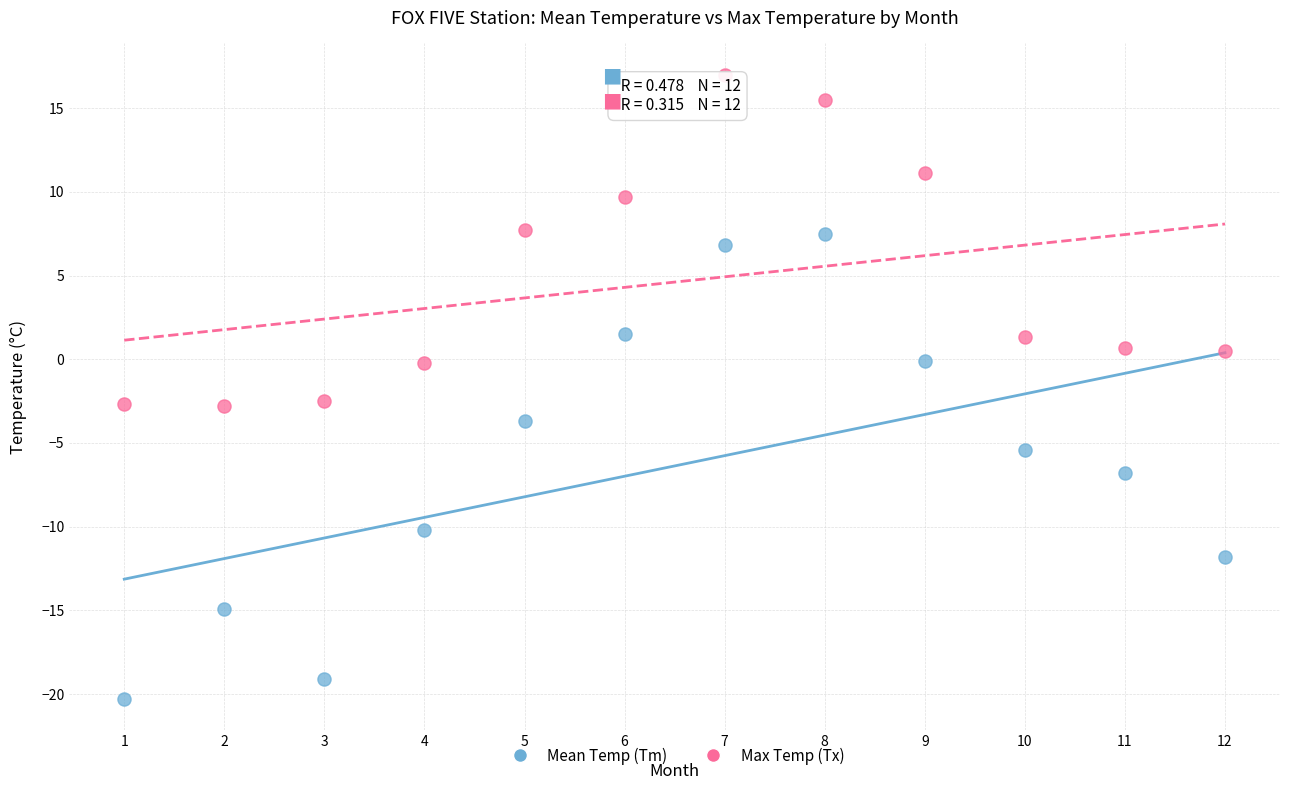

Across all data points, what is the range of Y values (max minus min)?

37.3